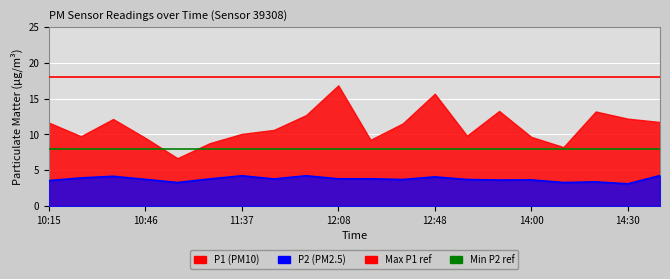

What is the change in value from 12:28 to 13:19?

-0.1